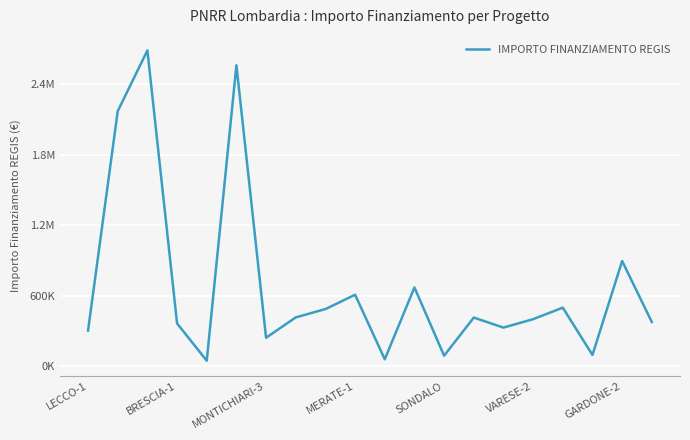

Does the chart display data point markers on the line(s)?

No